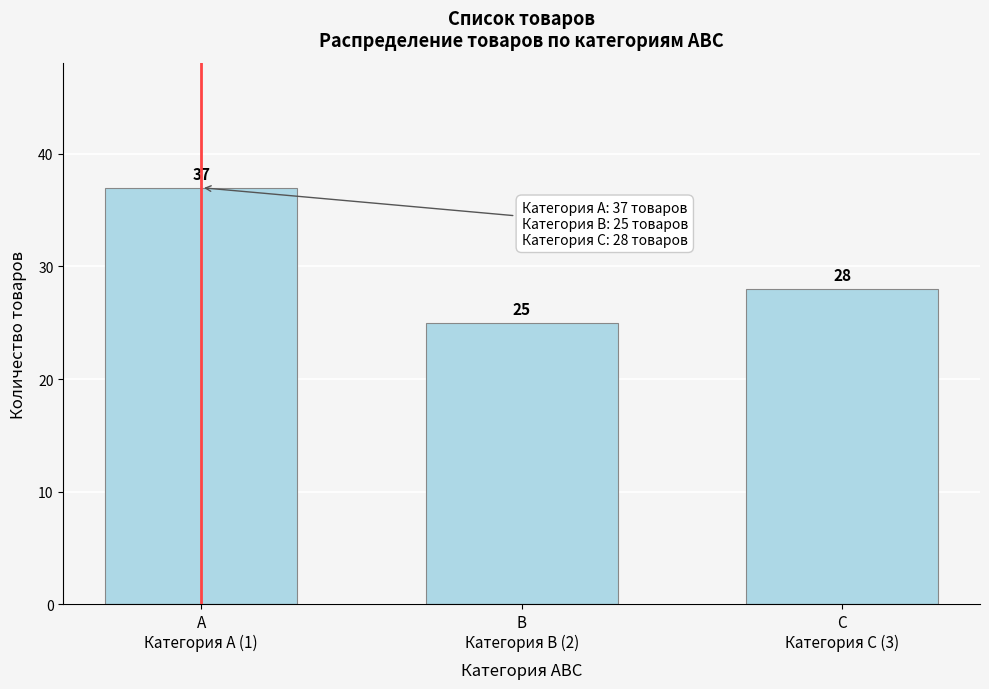

Reading right to left, what are all the values shown in this chart?

28	25	37